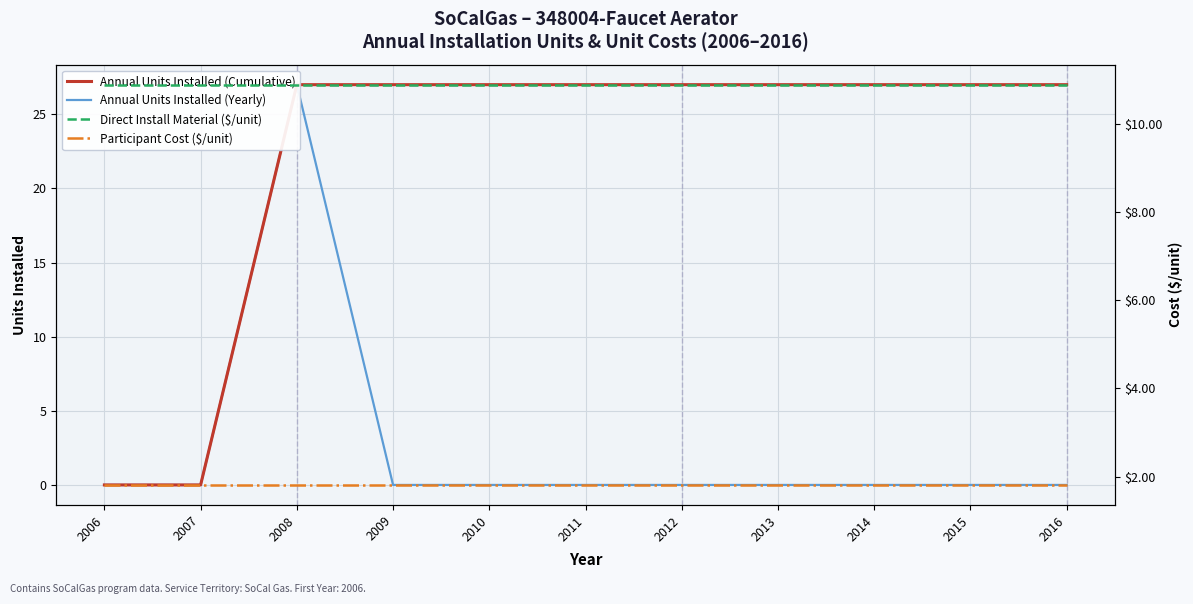

Read the Participant Cost ($/unit) value at 2009.

1.8